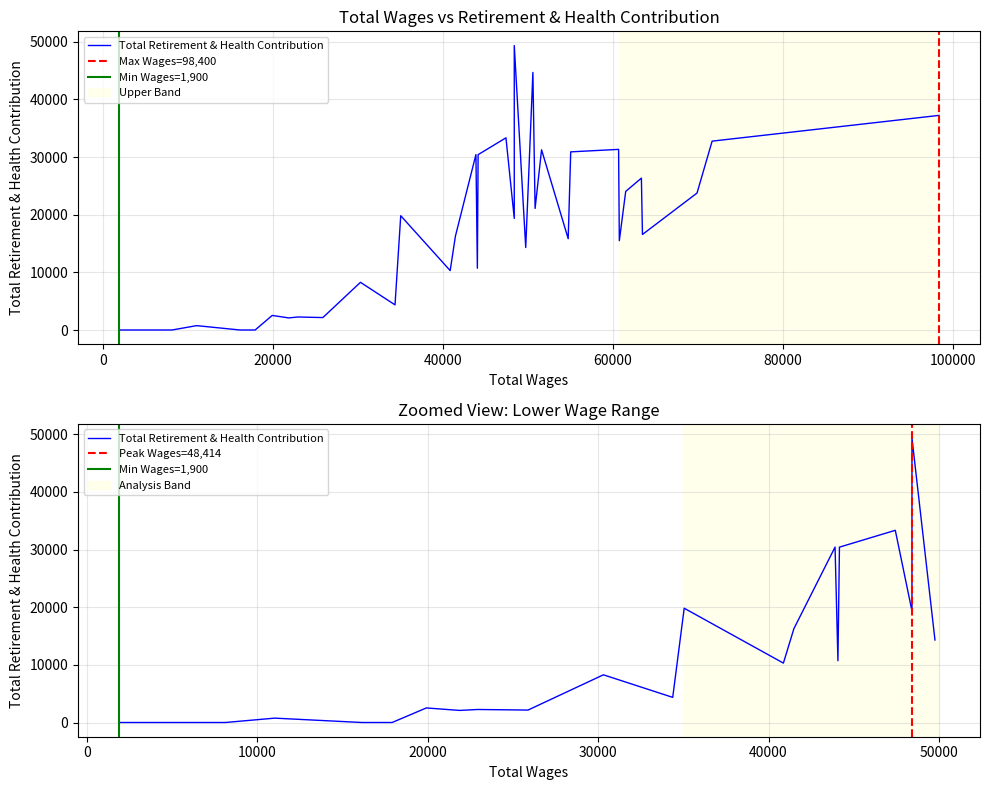

List the labels in order of value, smallest first.

30, 31, 33, 34, 35, 36, 37, 38, 39, 32, 28, 26, 27, 29, 24, 25, 22, 19, 13, 6, 9, 21, 3, 16, 23, 11, 2, 5, 4, 18, 20, 8, 15, 10, 7, 1, 17, 0, 12, 14